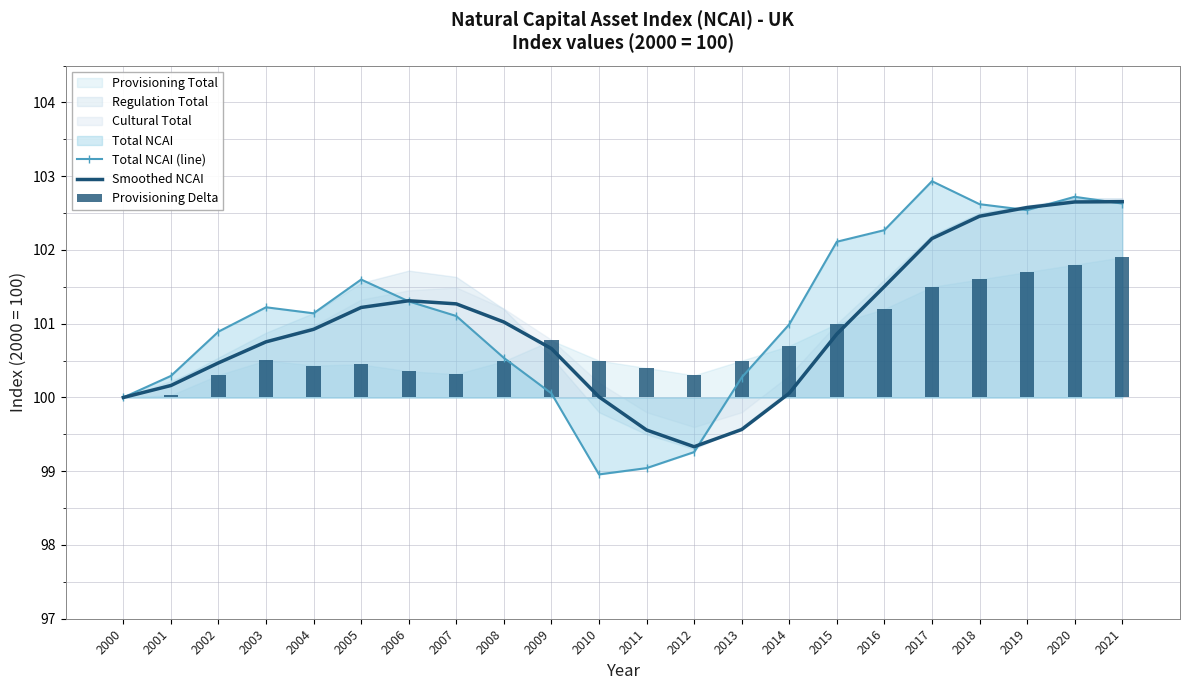

Reading right to left, what are all the values shown in this chart?

Total NCAI (line): 102.6	102.7	102.5	102.6	102.9	102.3	102.1	101.0	100.3	99.3	99.0	99.0	100.1	100.5	101.1	101.3	101.6	101.1	101.2	100.9	100.3	100.0
Smoothed NCAI: 102.7	102.7	102.6	102.5	102.2	101.5	100.9	100.1	99.6	99.3	99.6	100.0	100.7	101.0	101.3	101.3	101.2	100.9	100.8	100.5	100.2	100.0
Provisioning Delta: 1.9	1.8	1.7	1.6	1.5	1.2	1.0	0.7	0.5	0.3	0.4	0.5	0.8	0.5	0.3	0.4	0.4	0.4	0.5	0.3	0.0	0.0